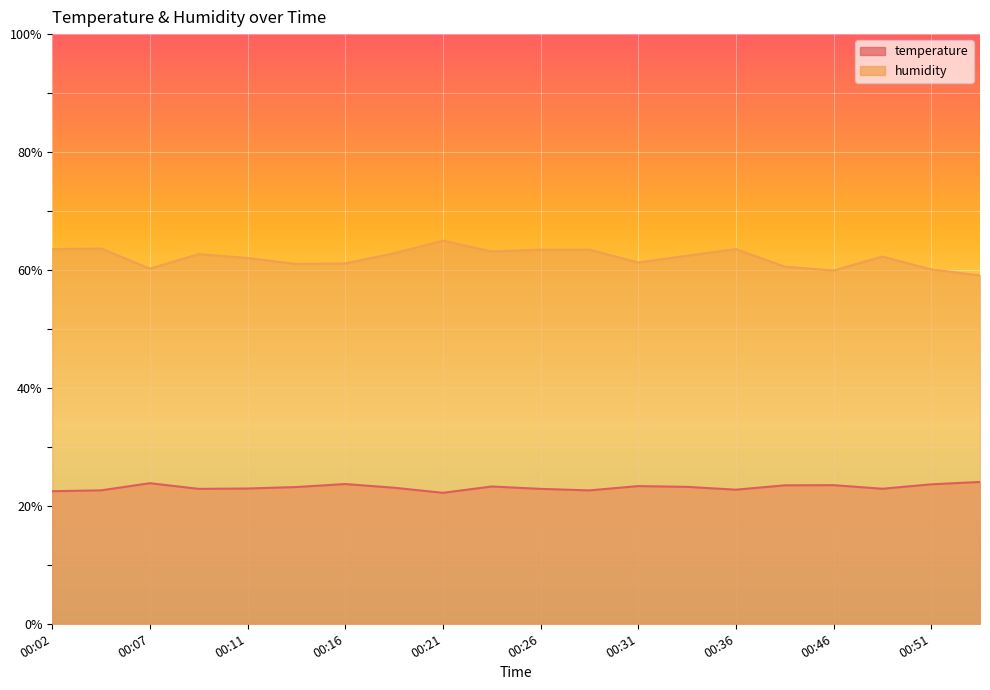

The value of humidity at 00:44 is 60.6. True or false?

True